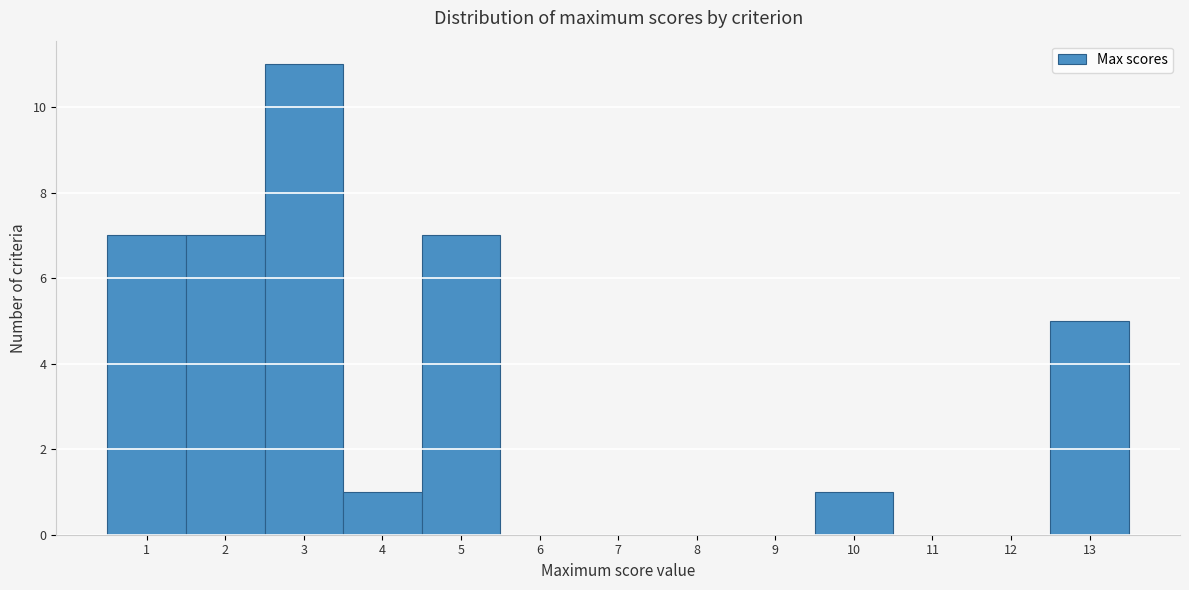

Reading left to right, list every bar in this chart as the range it spans on the x-axis followed by its height. The values are not printed on the chart, so give them approximately, as read against the axis.

0.5 to 1.5: 7
1.5 to 2.5: 7
2.5 to 3.5: 11
3.5 to 4.5: 1
4.5 to 5.5: 7
5.5 to 6.5: 0
6.5 to 7.5: 0
7.5 to 8.5: 0
8.5 to 9.5: 0
9.5 to 10.5: 1
10.5 to 11.5: 0
11.5 to 12.5: 0
12.5 to 13.5: 5